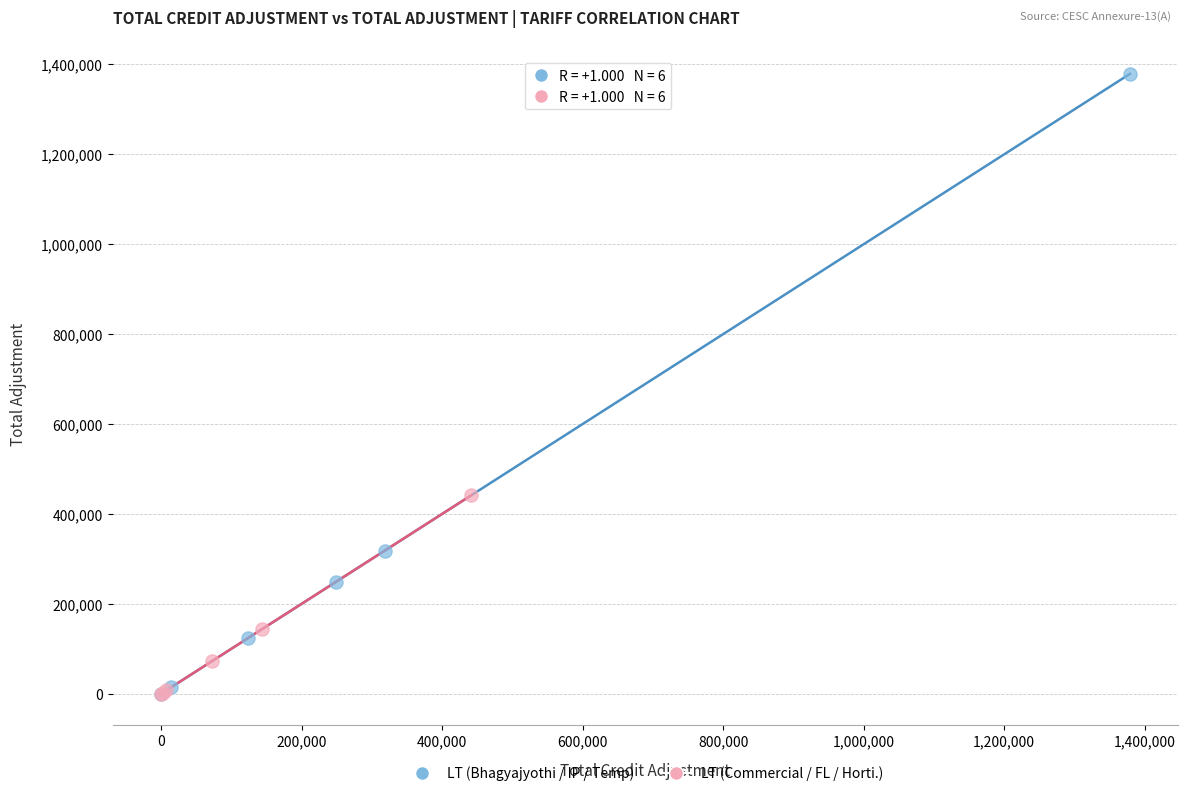

Which series reaches the maximum Y coordinate?

LT (Bhagyajyothi / IP / Temp)